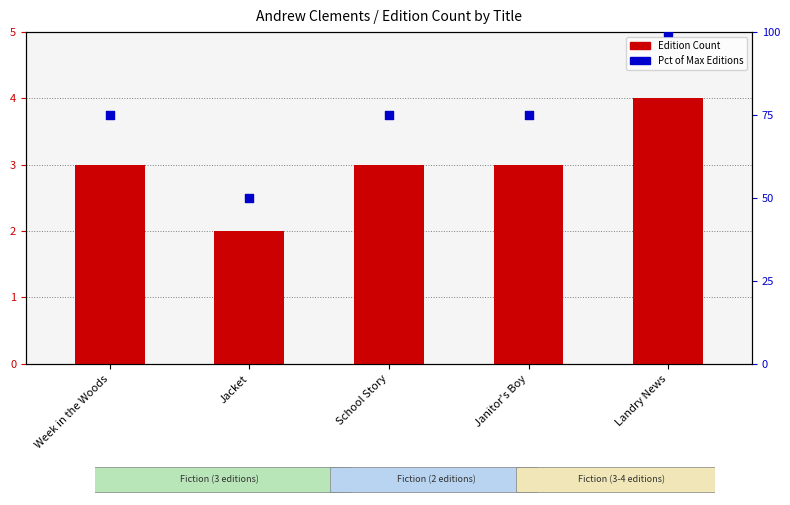

Is the value of Pct of Max Editions at Jacket greater than the value of Edition Count at Jacket?

Yes